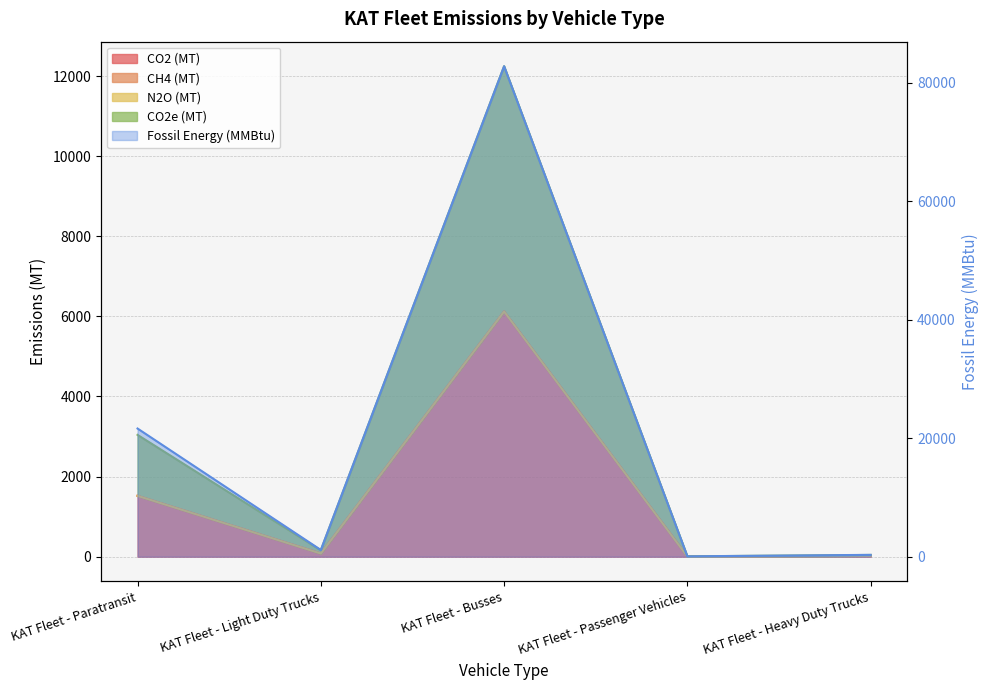

Rank the series at KAT Fleet - Busses from highest to lowest value.

Fossil Energy (MMBtu), CO2e (MT), CO2 (MT)